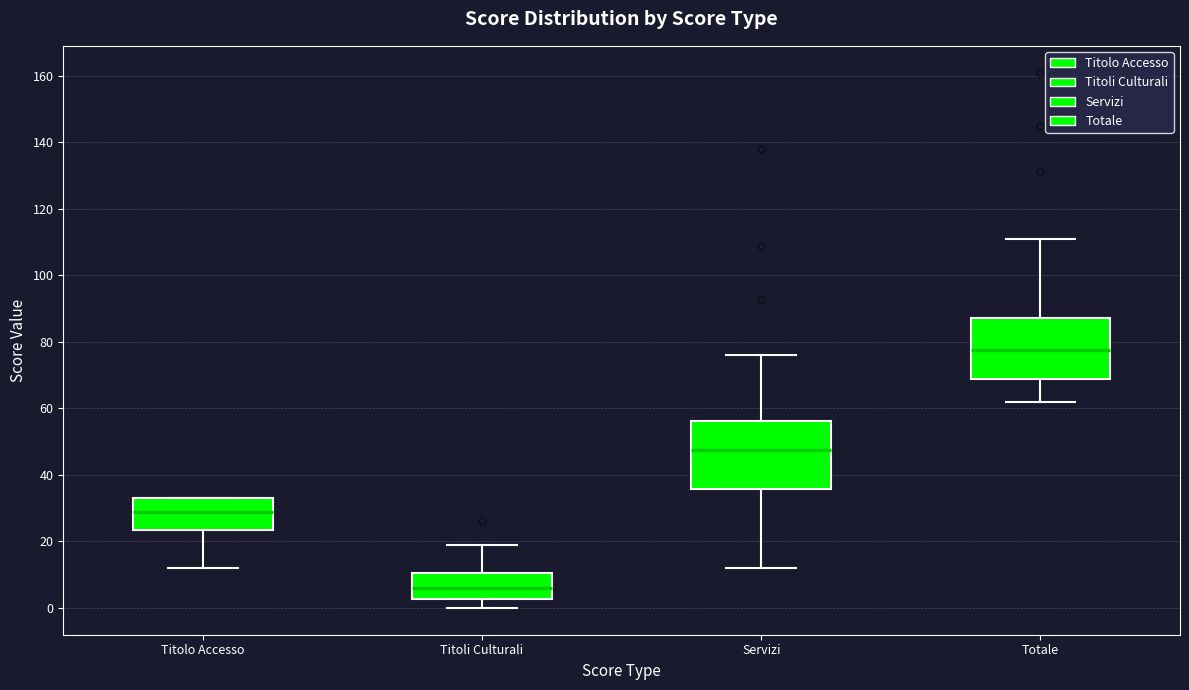

Which box is the tallest, from its lower edge to its upper edge?

Servizi